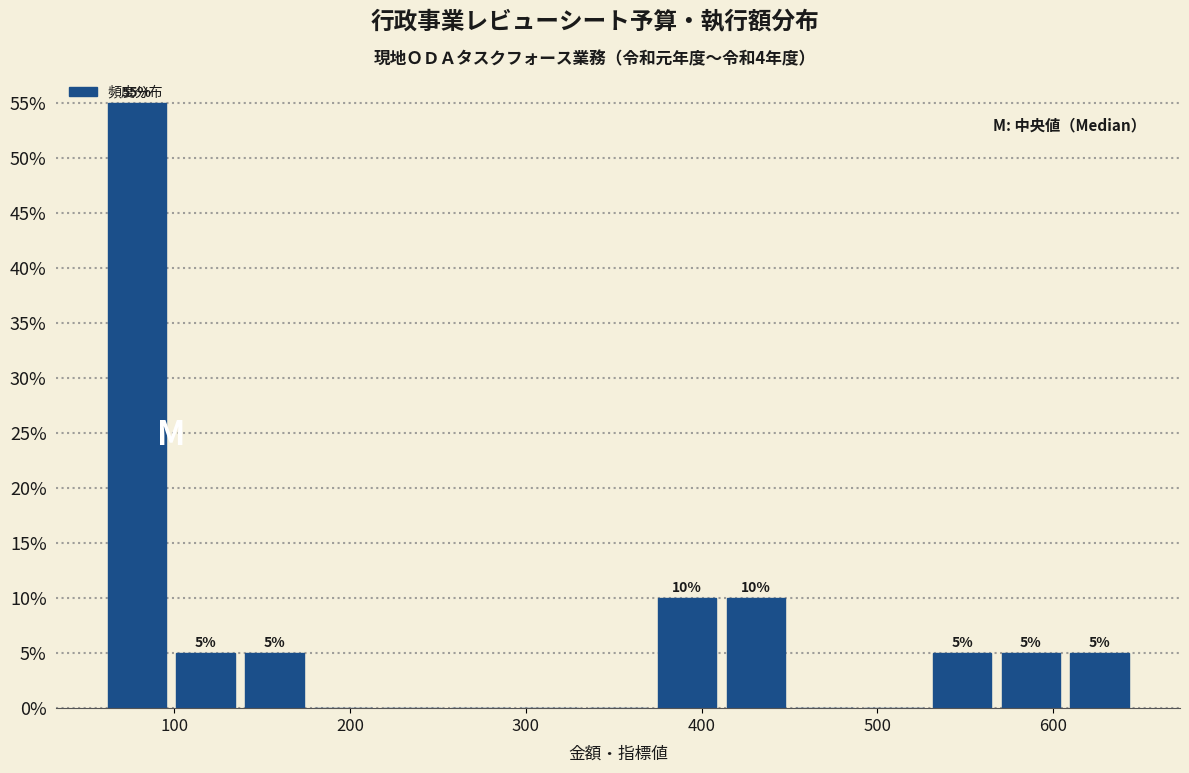

Read against the x-axis, roughly where is the centre of the tallest bar?

80